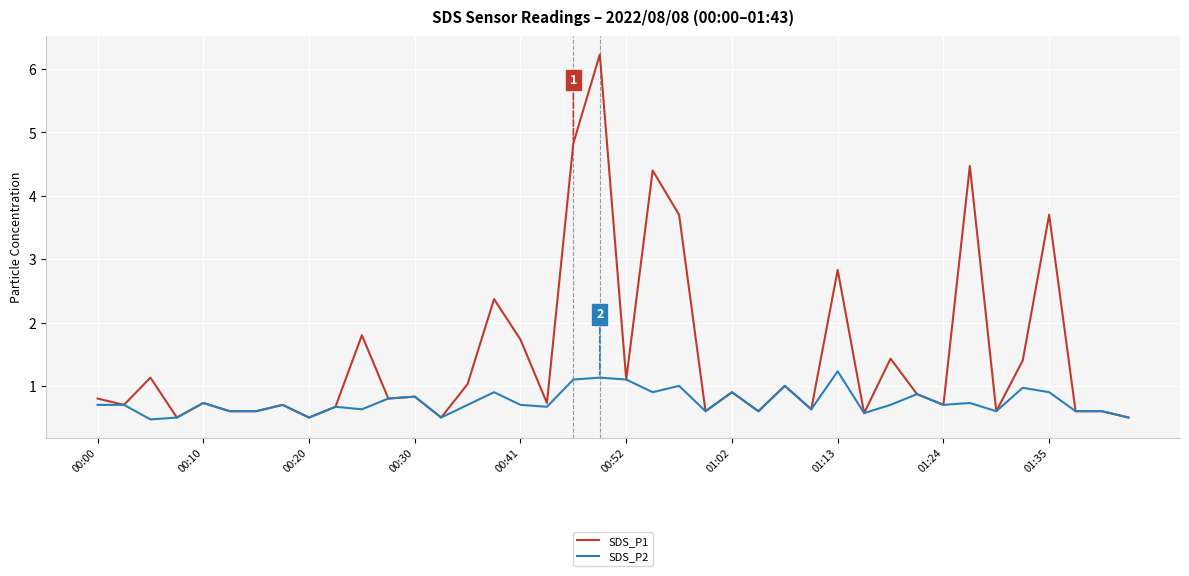

What is the maximum value shown in the chart?

6.2